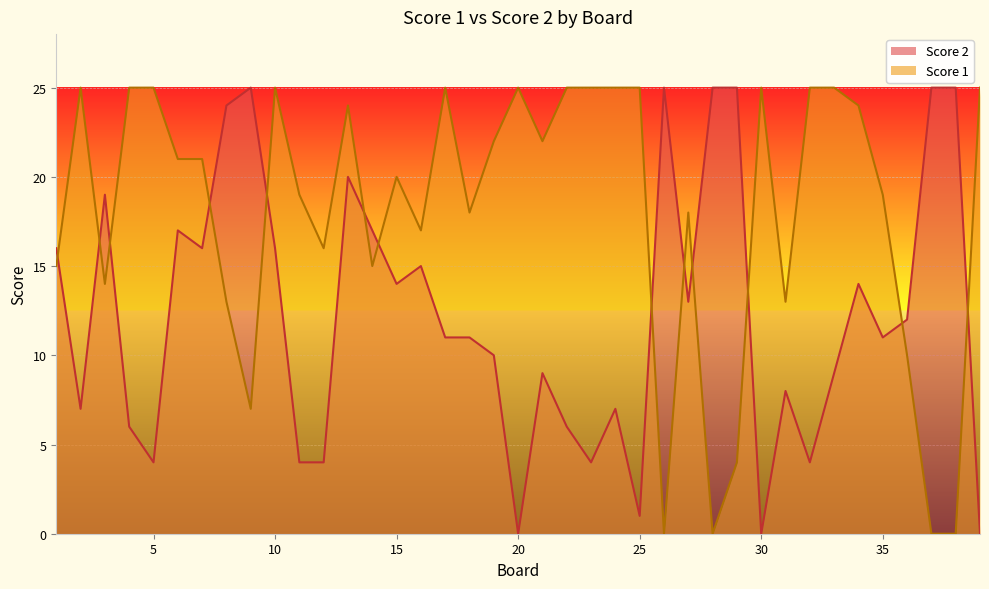

What is the value of the Score 2 point at the 37th from the left?

25